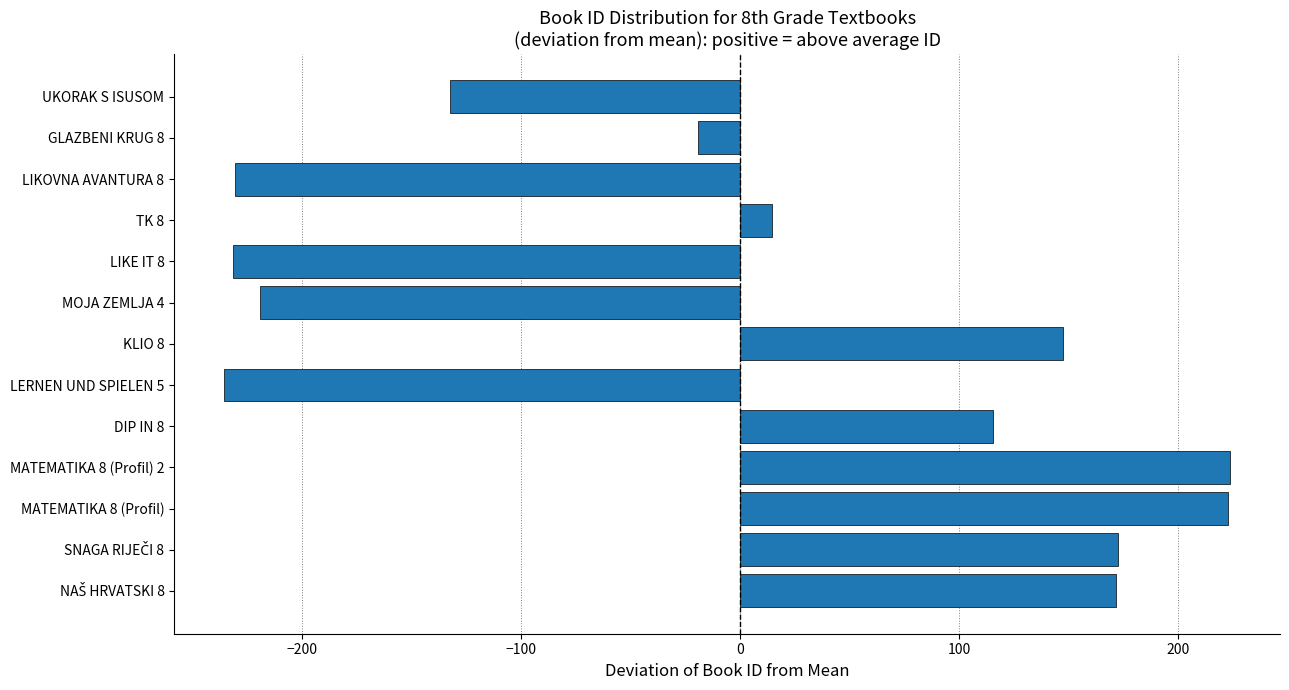

How many negative values are there?

6